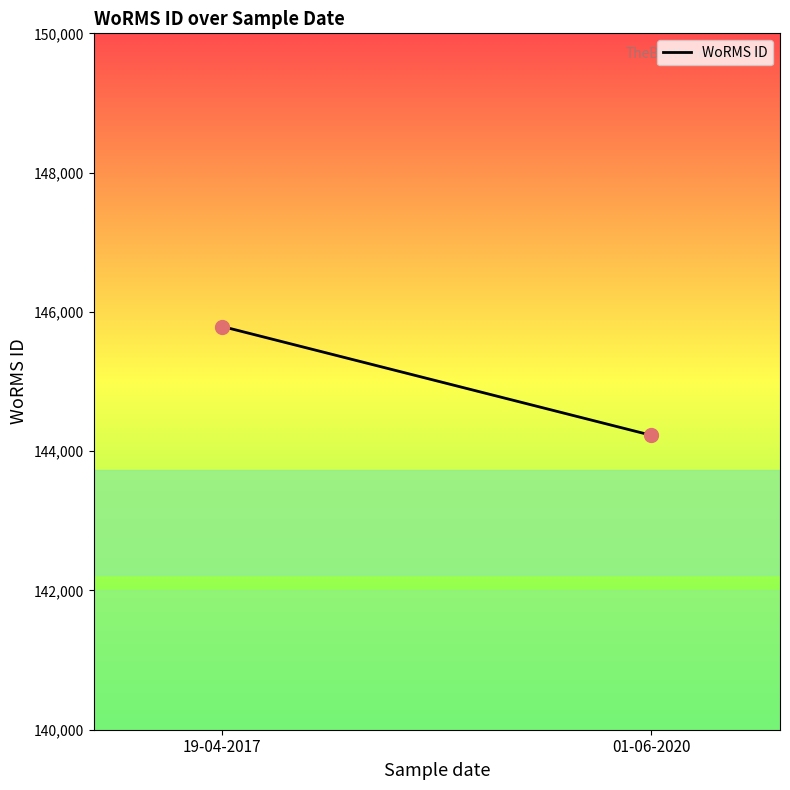

What is the average Y value?

145009